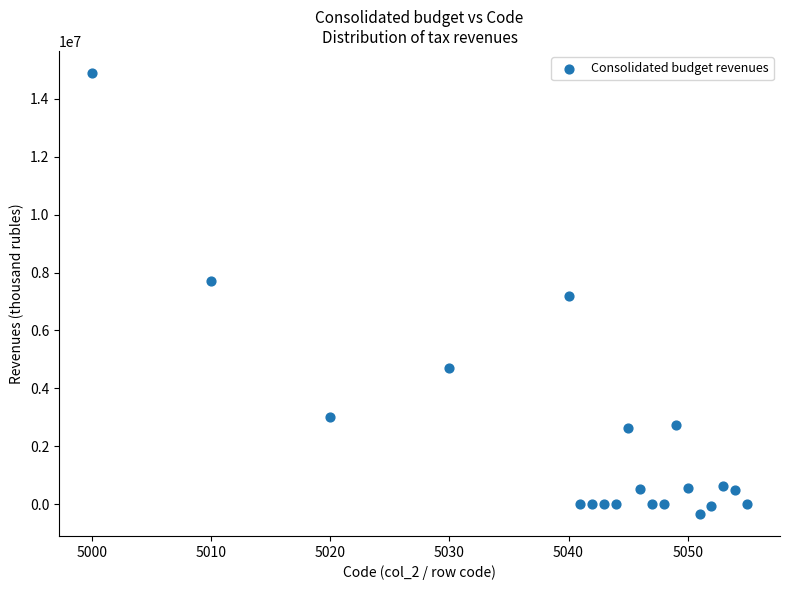

What is the range of X values (max minus min)?

55